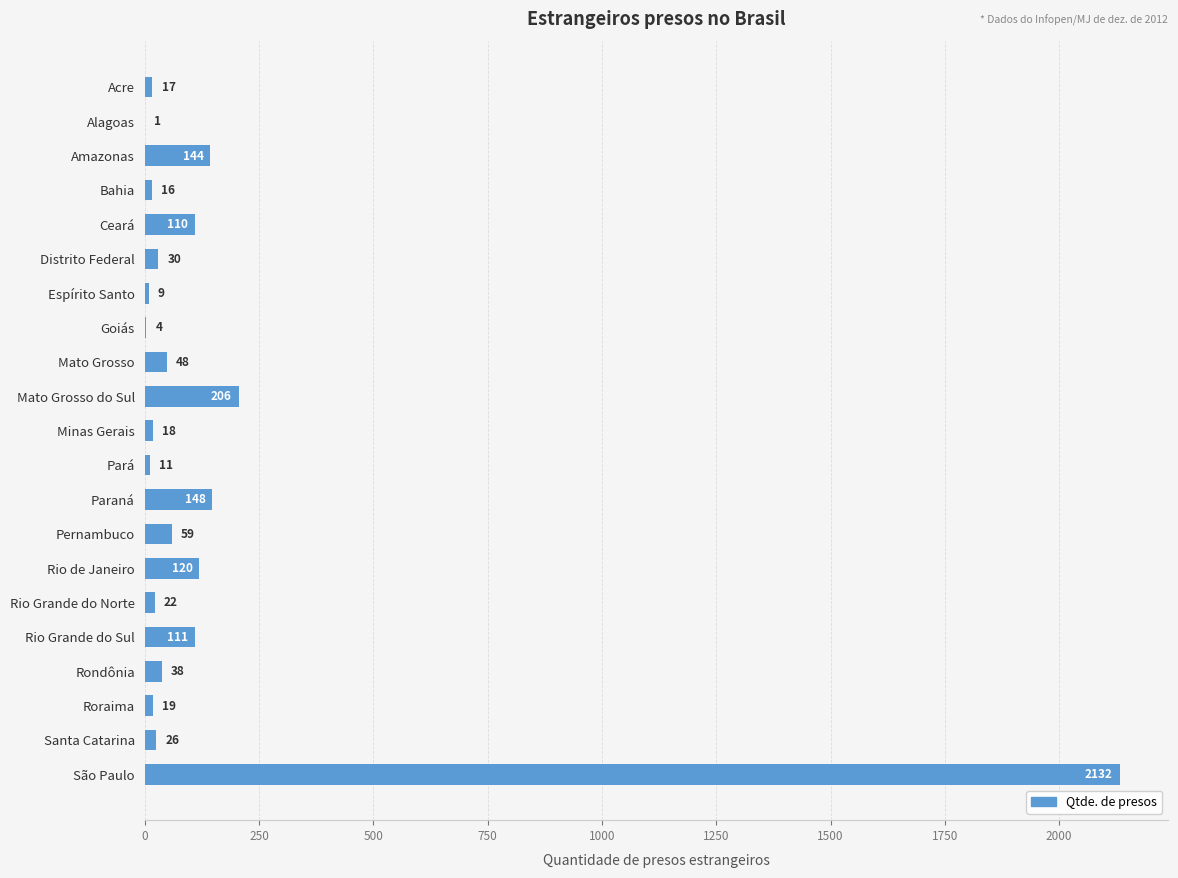

Are the bars horizontal?

Yes